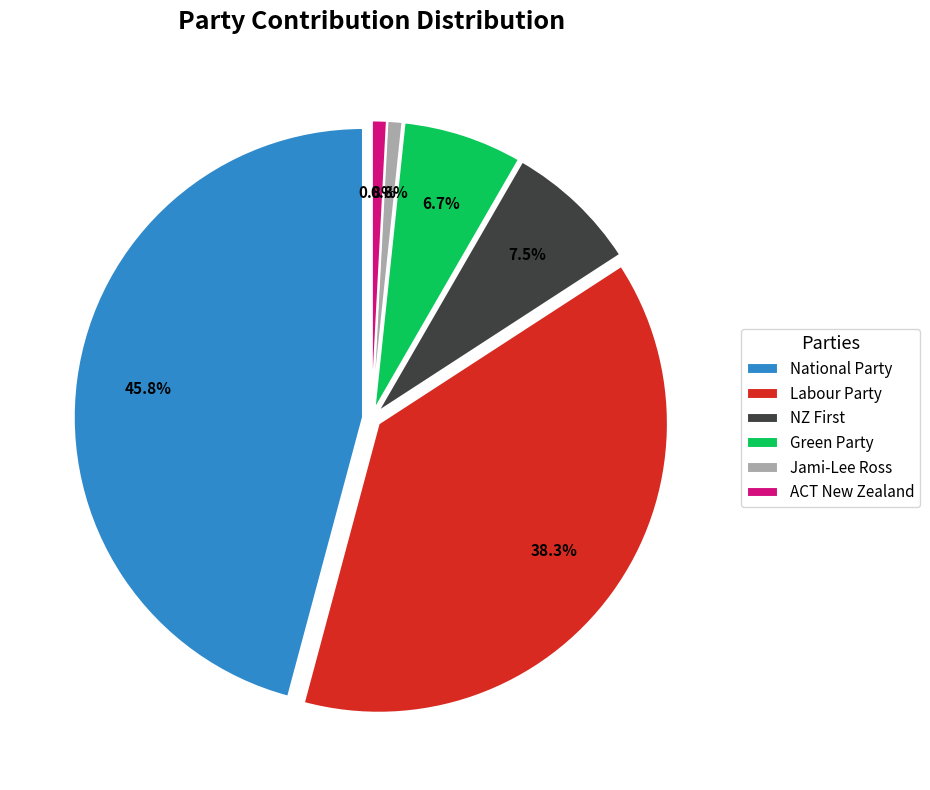

What is the smallest slice in the pie chart?

Jami-Lee Ross